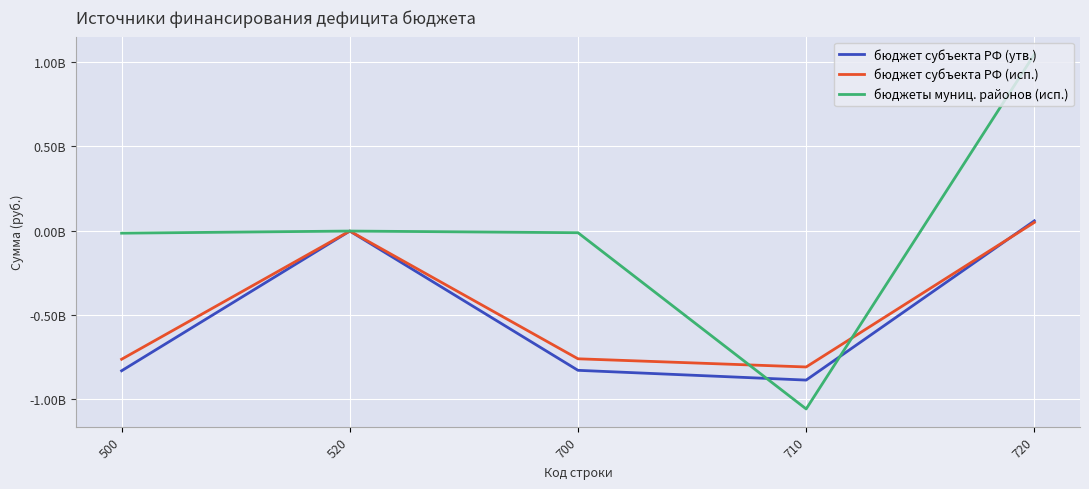

True or false: бюджет субъекта РФ (исп.) has more than 1 interior local peaks.

False